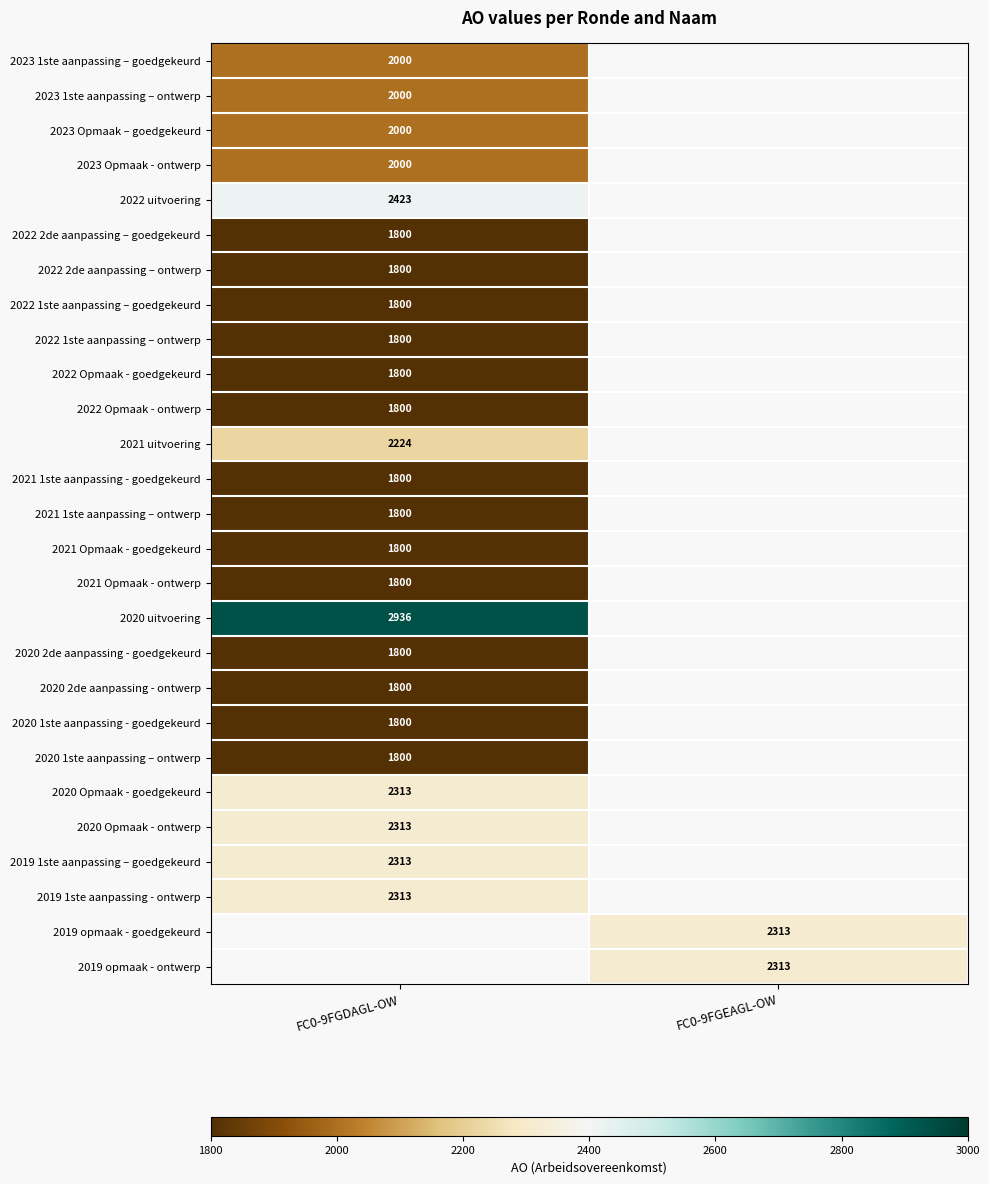

At how many categories does at least one series exceed 2560?

1